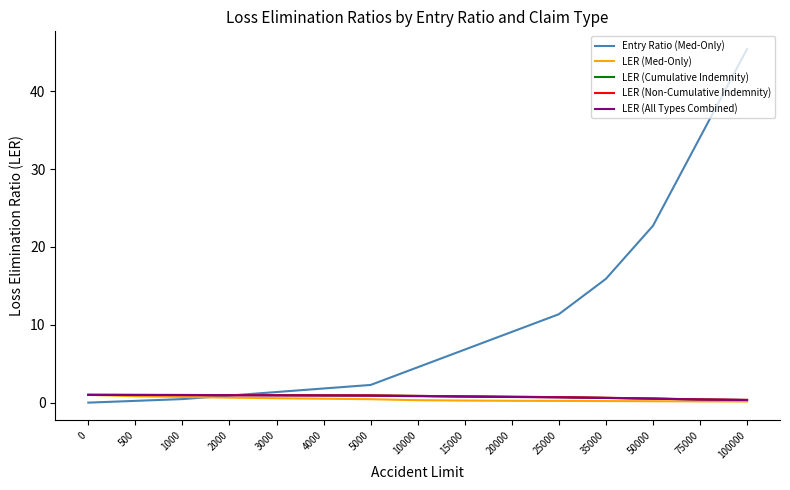

At which category is the sum across all series the highest?

100000